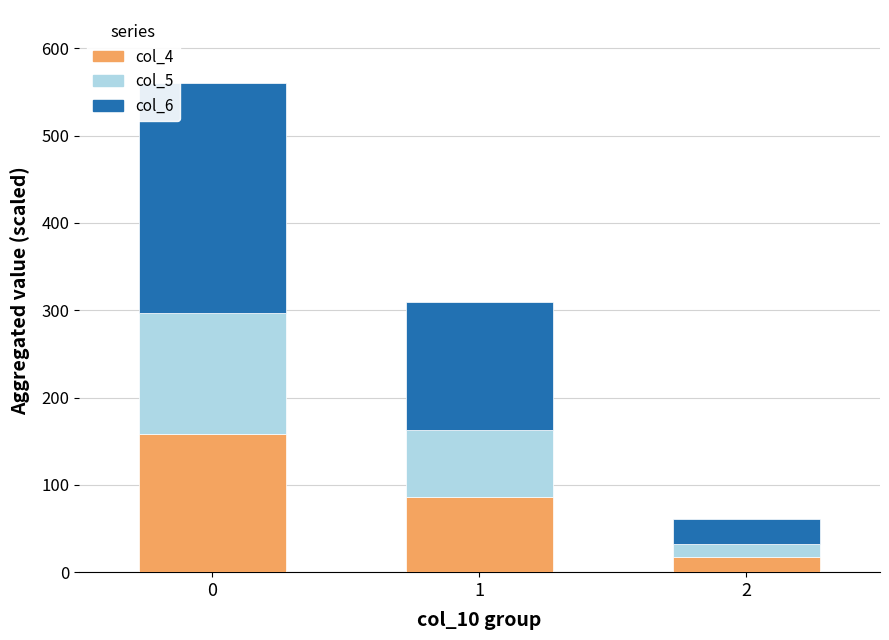

What is the sum of the col_4 values at 0 and 2?

175